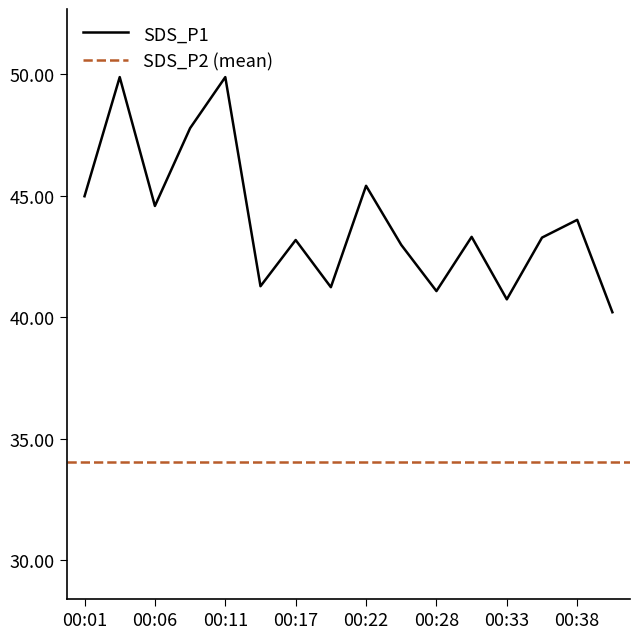

True or false: SDS_P1 has a value of 78.0 at 00:38.

False